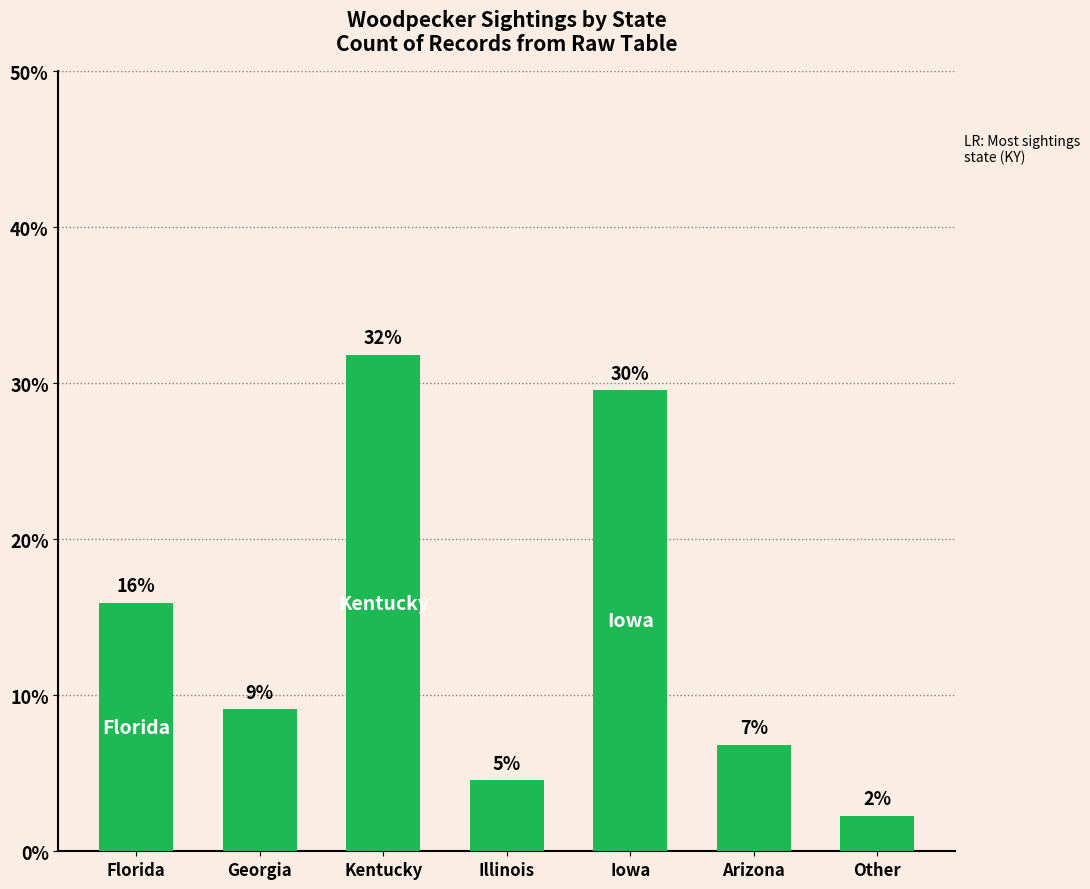

What position from the left is Illinois?

4